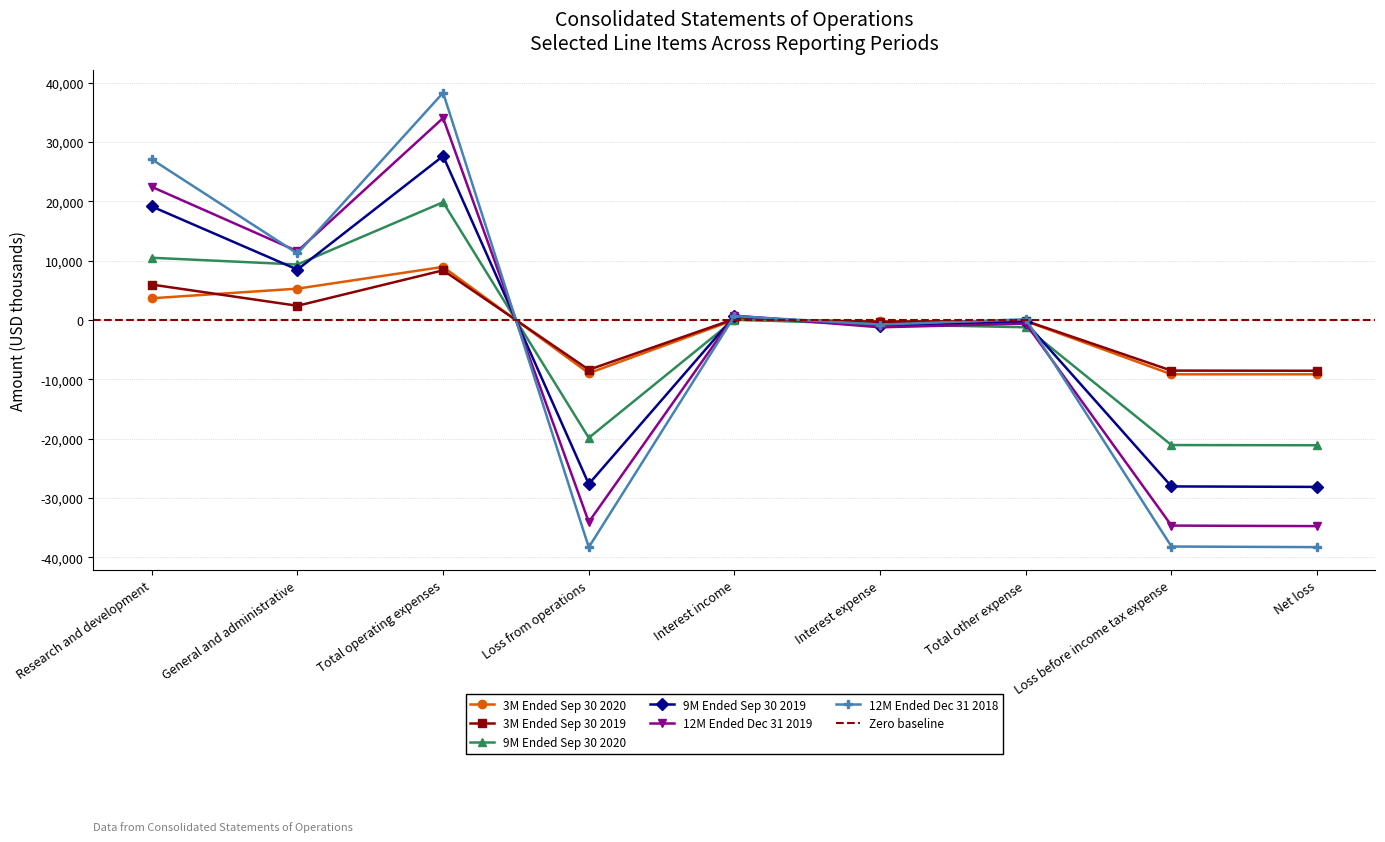

Is the value of 3M Ended Sep 30 2019 at General and administrative greater than the value of 9M Ended Sep 30 2020 at Interest income?

Yes